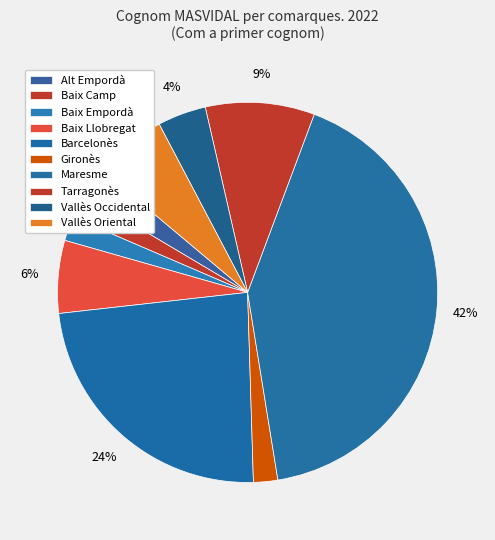

Between Maresme and Gironès, which is larger?

Maresme